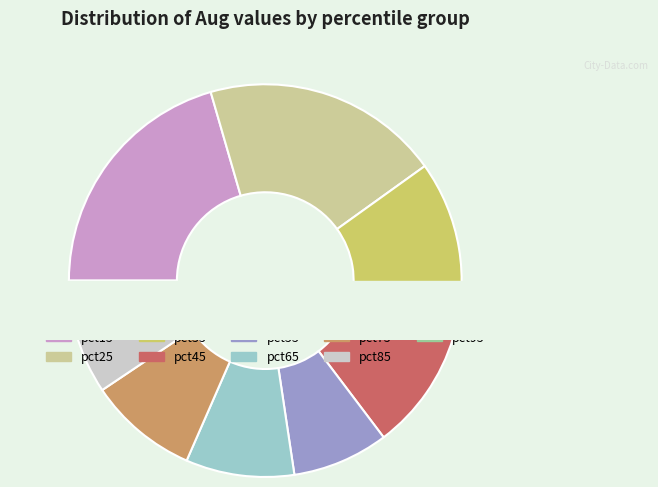

How much of the chart is everything except pct65?

91.1%